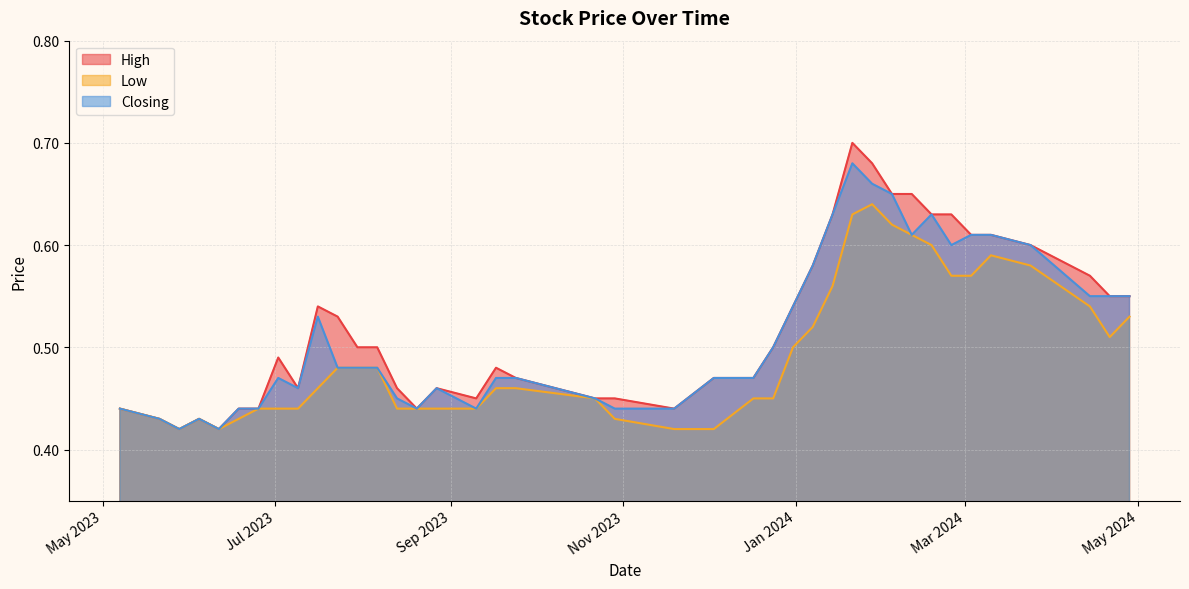

List the series in order of their peak value, highest first.

High, Closing, Low